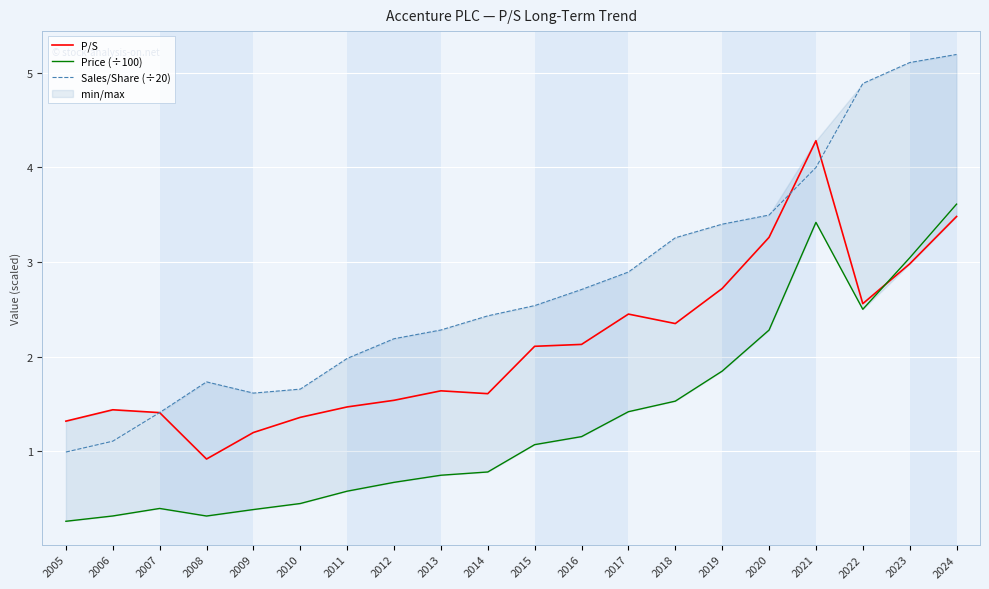

List the series in order of their peak value, highest first.

Sales/Share (÷20), P/S, Price (÷100)